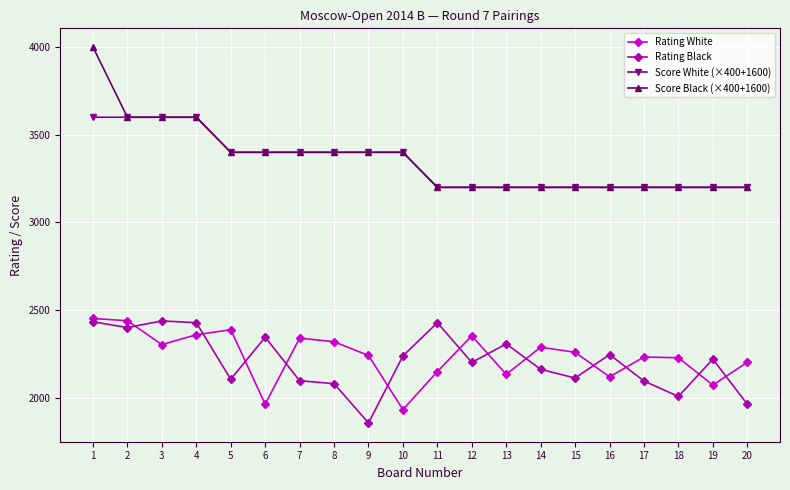

What is the greatest value displayed?

4000